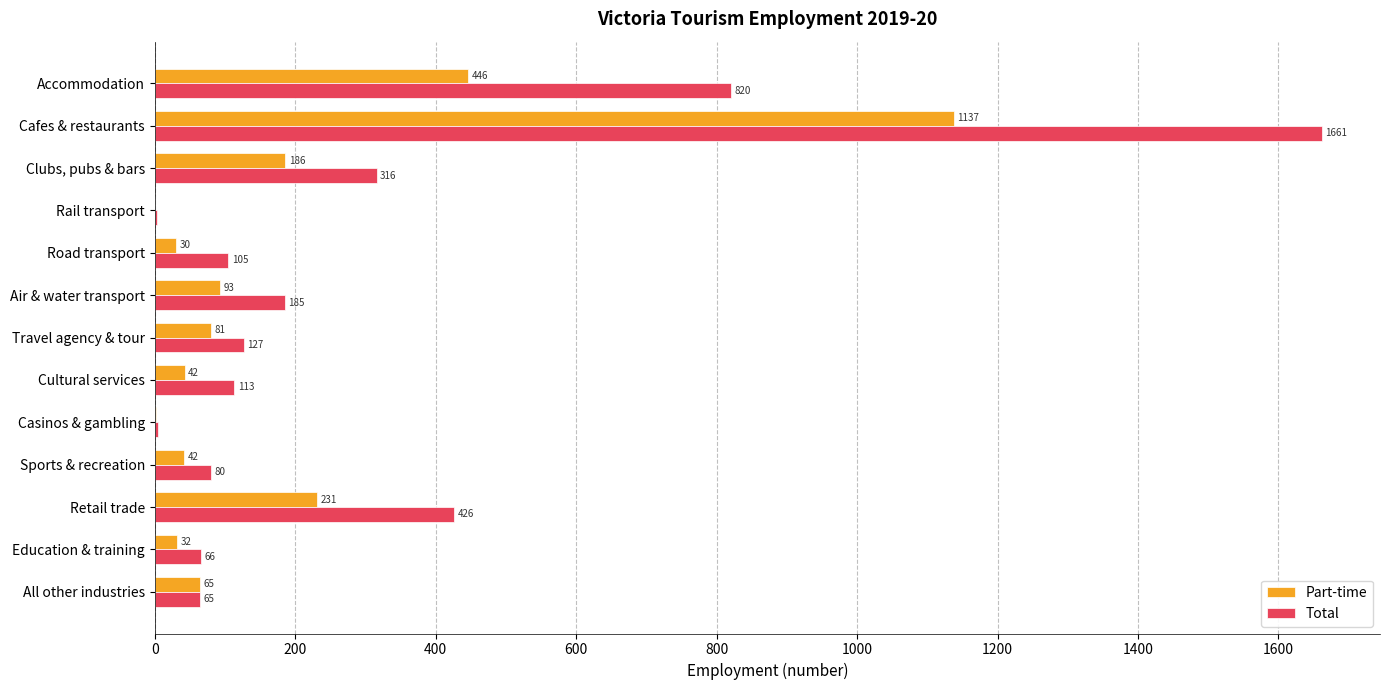

Which series has the largest total across all categories?

Total